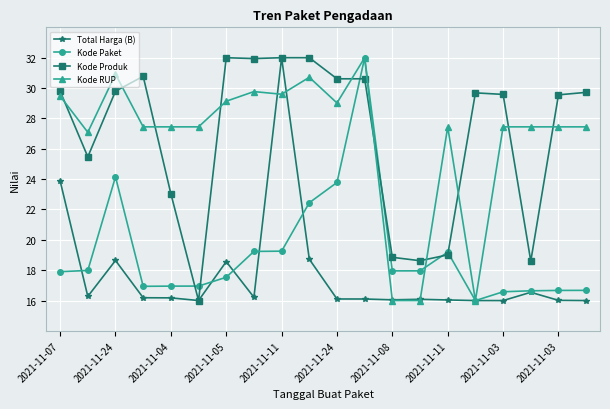

True or false: Kode RUP has more than 0 interior local peaks.

True